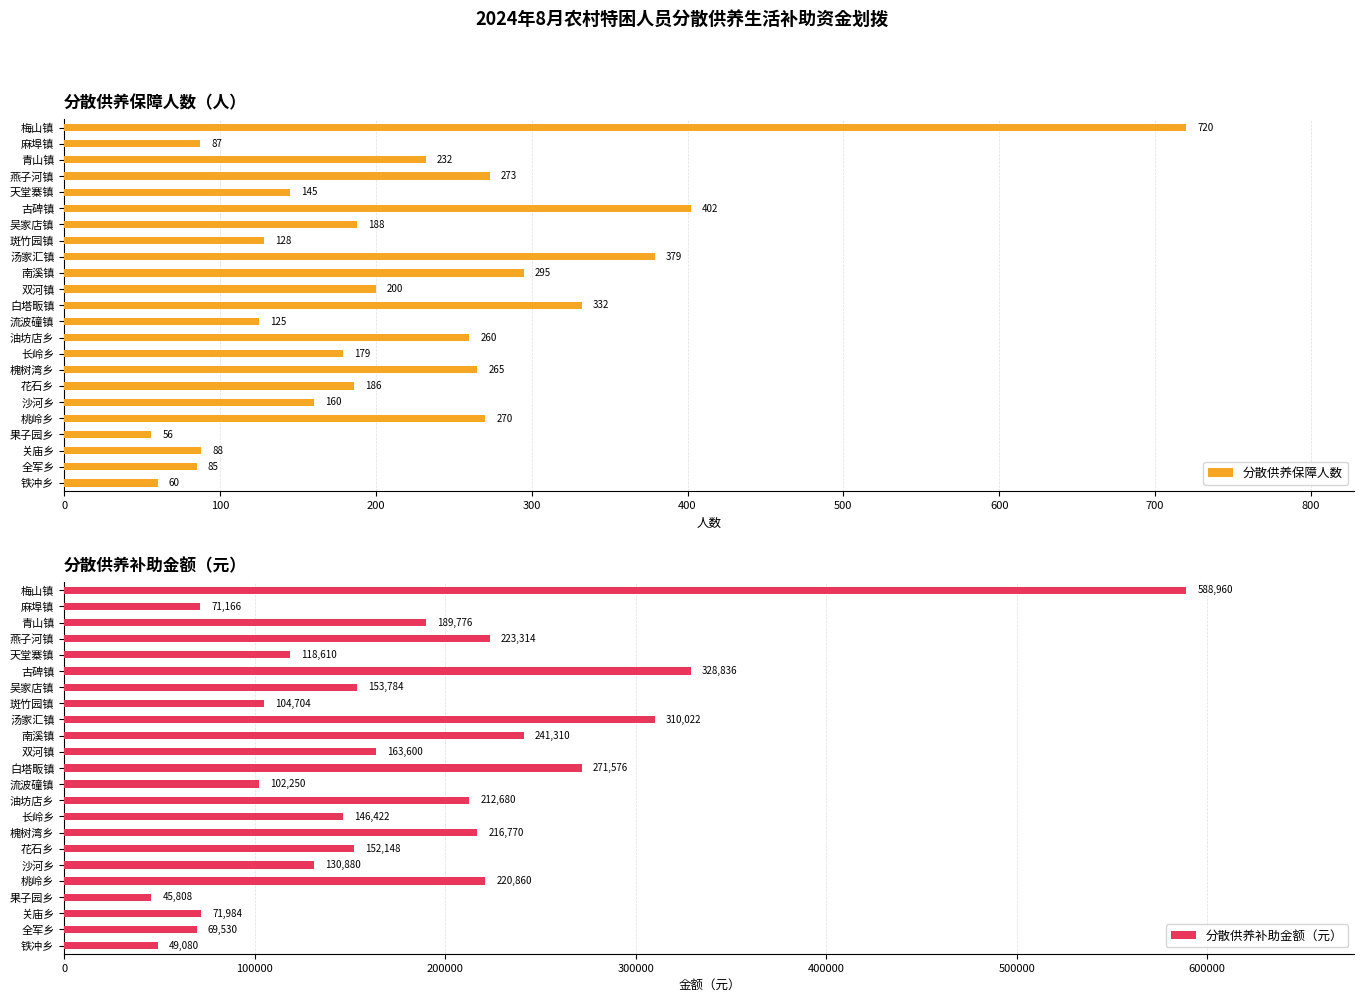

How many data points in 分散供养补助金额（元） are above 153784?

11